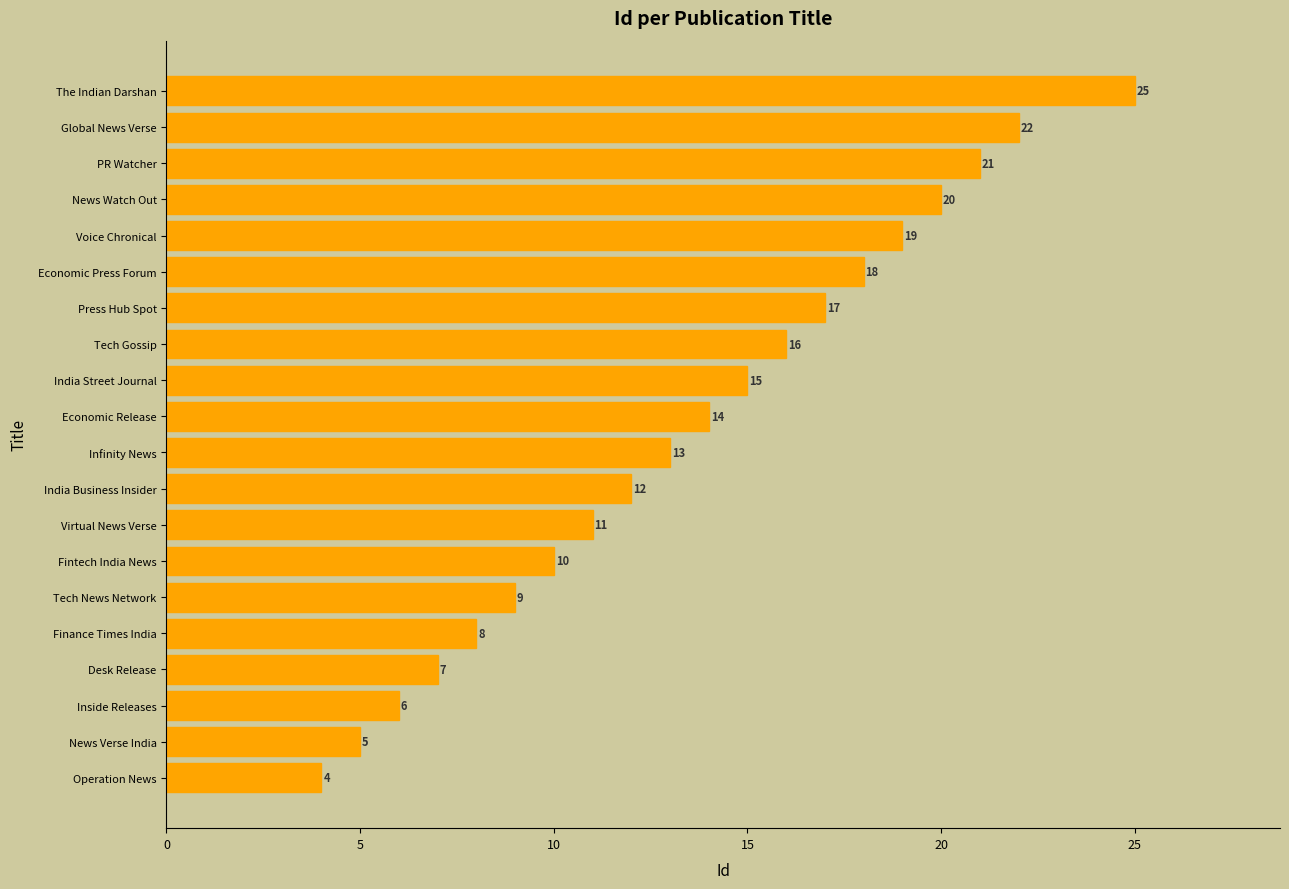

What is the difference between the maximum and minimum values?

21